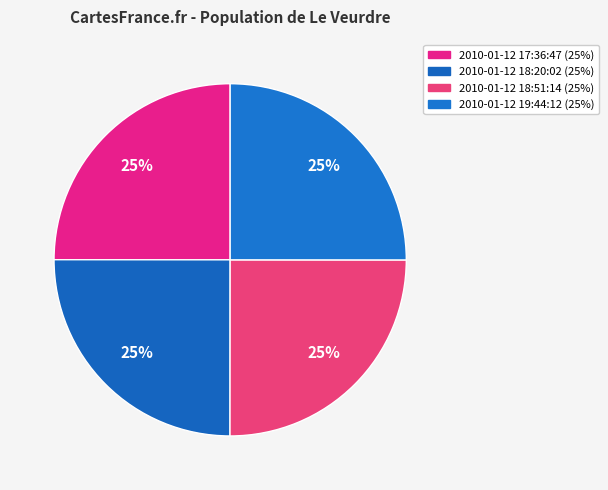

To the nearest percent, what percentage of the pie is 2010-01-12 17:36:47?

25%